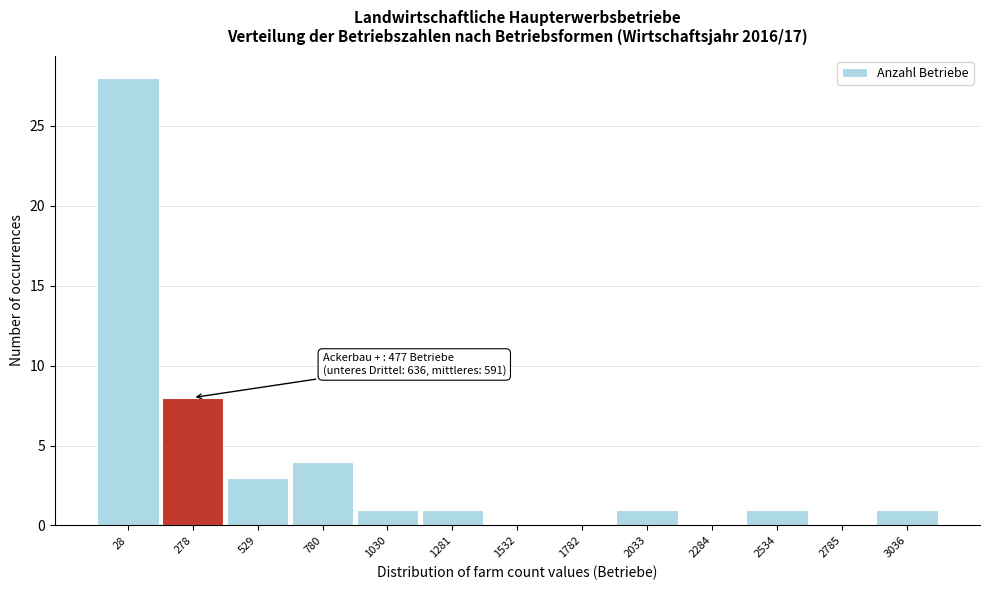

Reading left to right, what are all the values shown in this chart?

28=28	278=8	529=3	780=4	1030=1	1281=1	1532=0	1782=0	2033=1	2284=0	2534=1	2785=0	3036=1